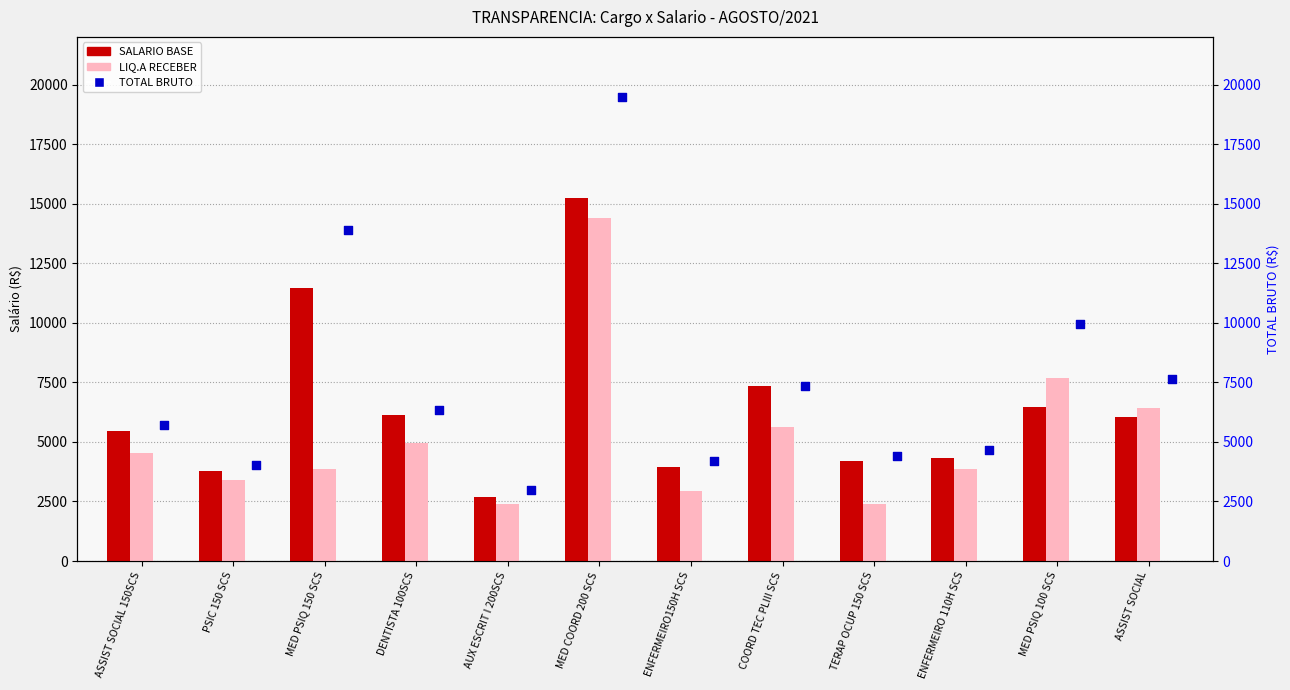

Is the value of LIQ.A RECEBER at ENFERMEIRO 110H SCS greater than the value of SALARIO BASE at DENTISTA 100SCS?

No